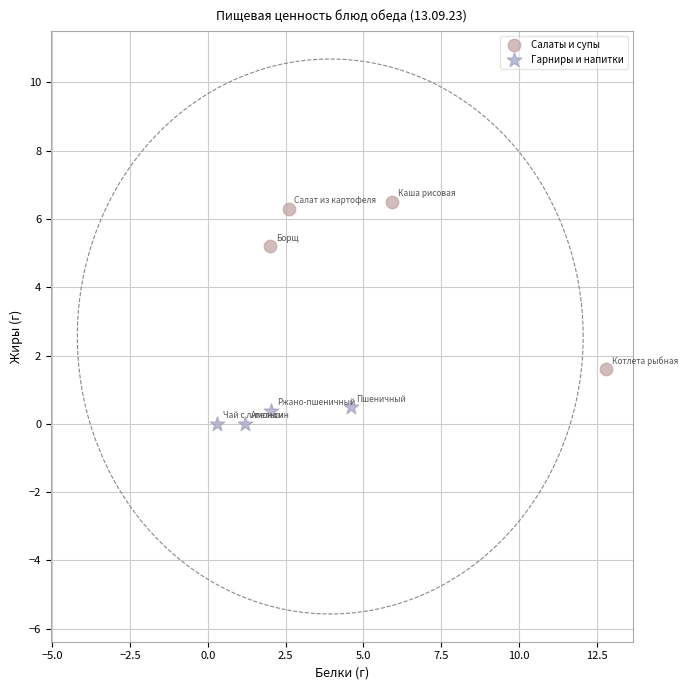

Which series has the largest Y range (max minus min)?

Салаты и супы